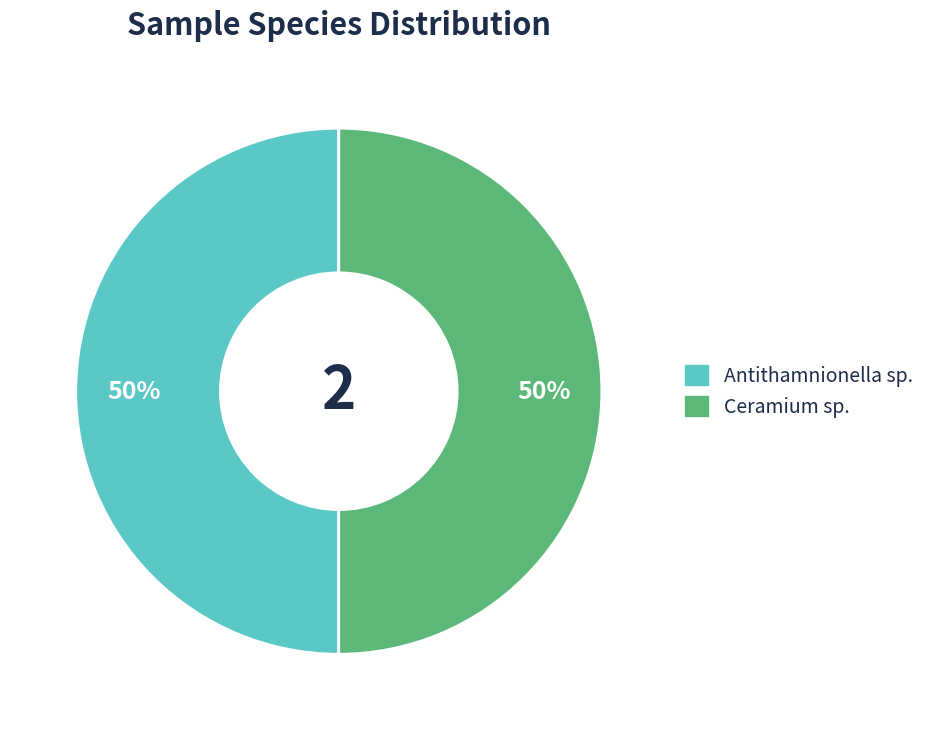

Do Antithamnionella sp. and Ceramium sp. together represent more than half of the pie?

Yes